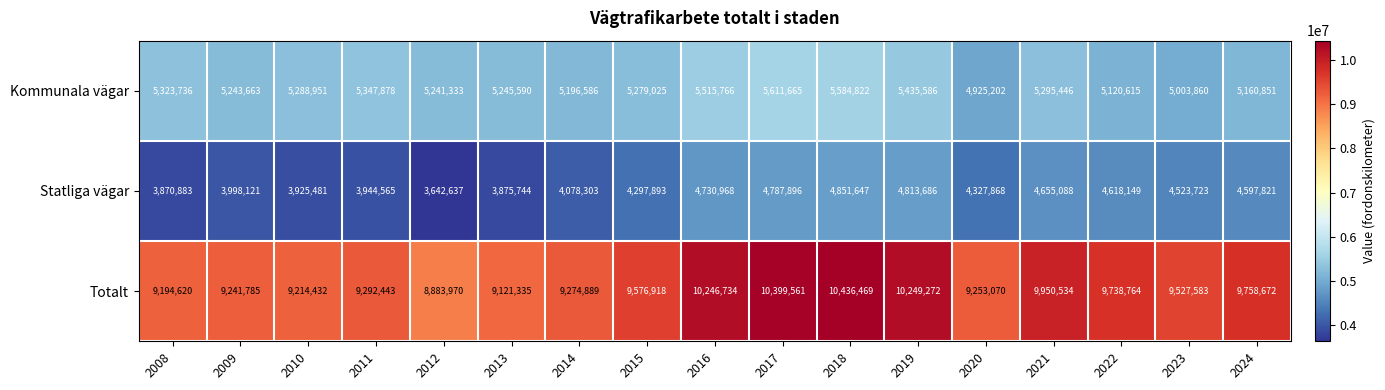

What is the total value across all series at 2021?

19901068